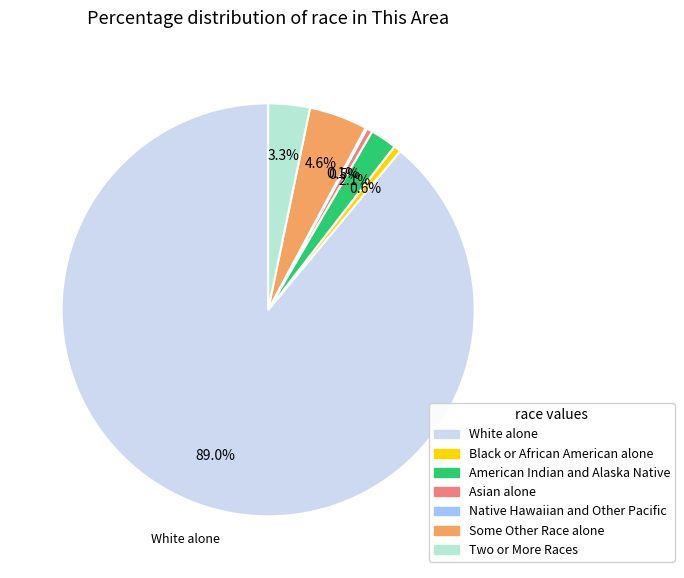

The Some Other Race alone slice represents 5% of the pie. True or false?

True